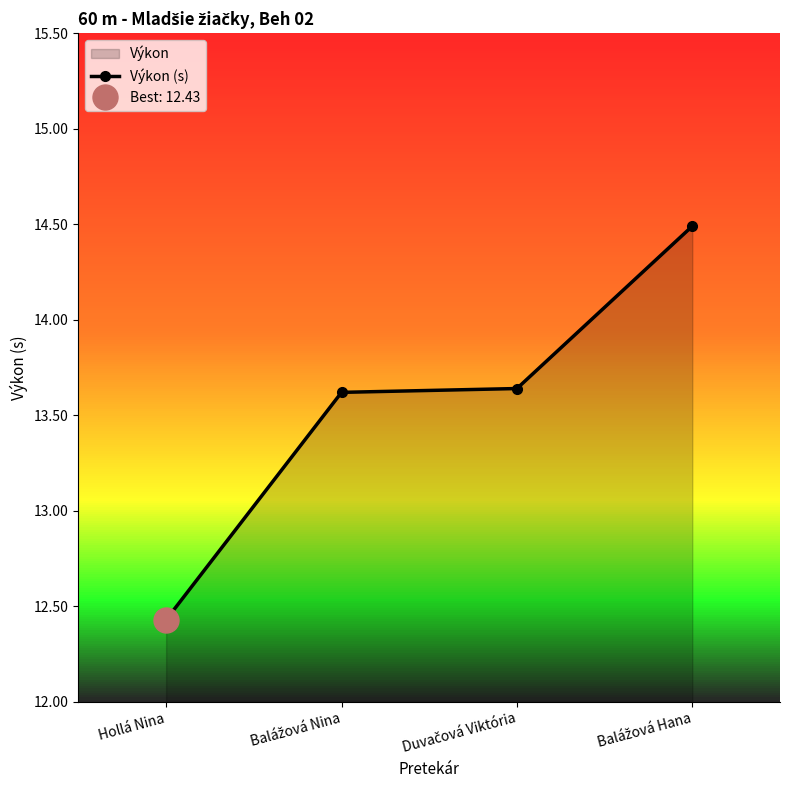

What is the average value?

13.5